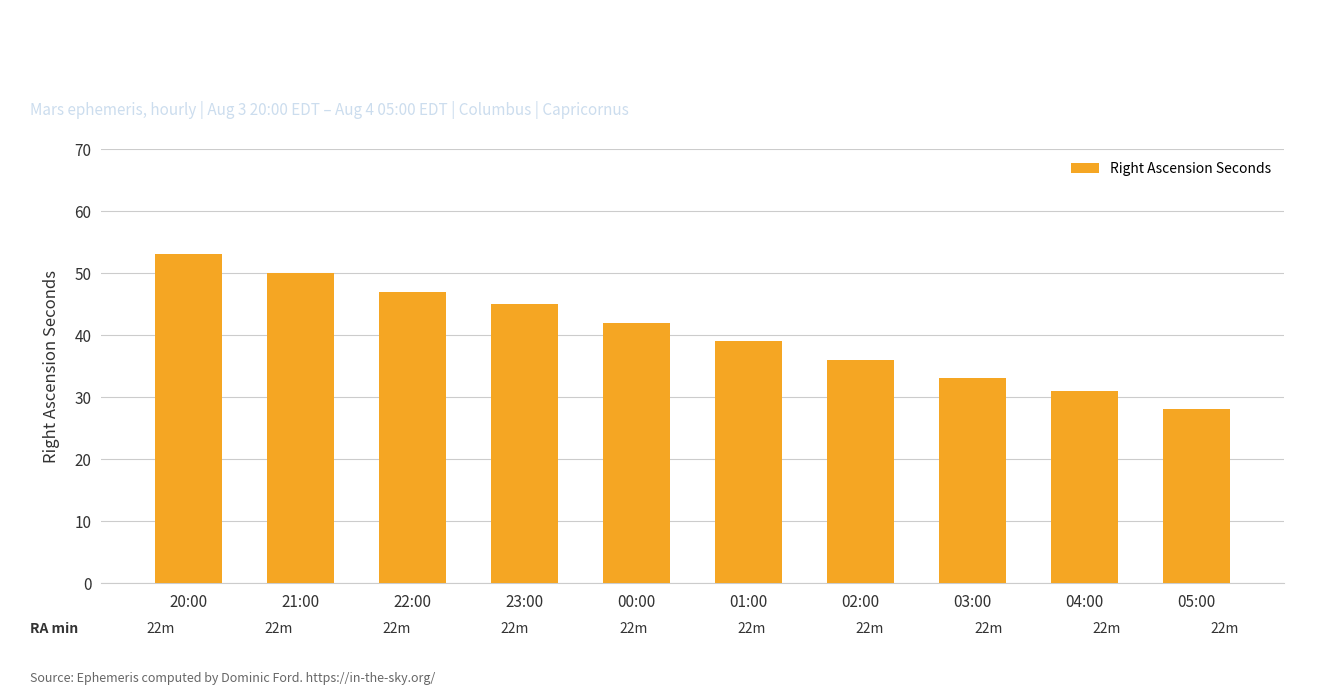

Between 23:00 and 00:00, which is larger?

23:00